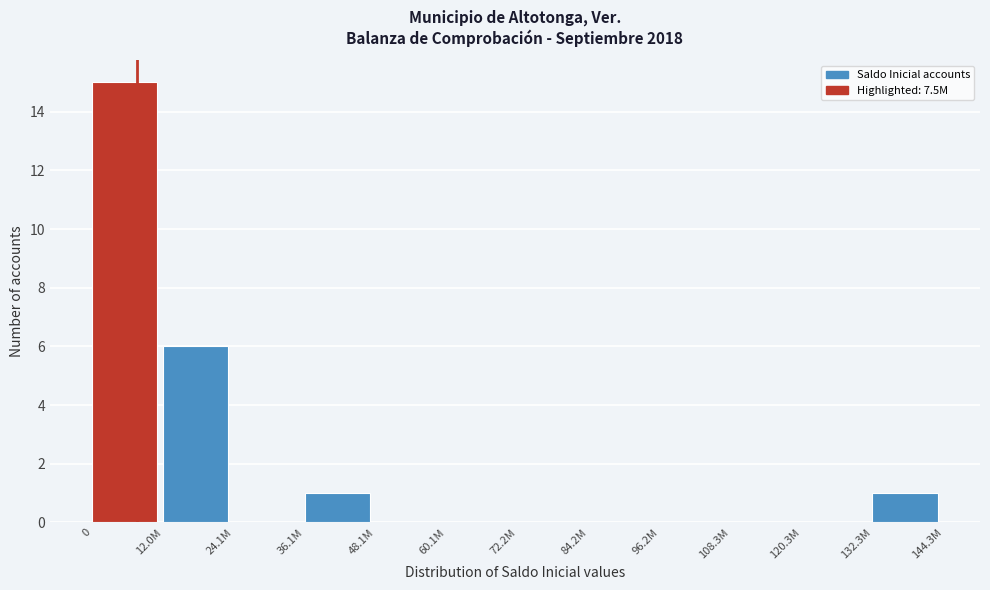

Reading right to left, extract all data points from this chart.

132.3M=1	120.3M=0	108.3M=0	96.2M=0	84.2M=0	72.2M=0	60.1M=0	48.1M=0	36.1M=1	24.1M=0	12.0M=6	0=15